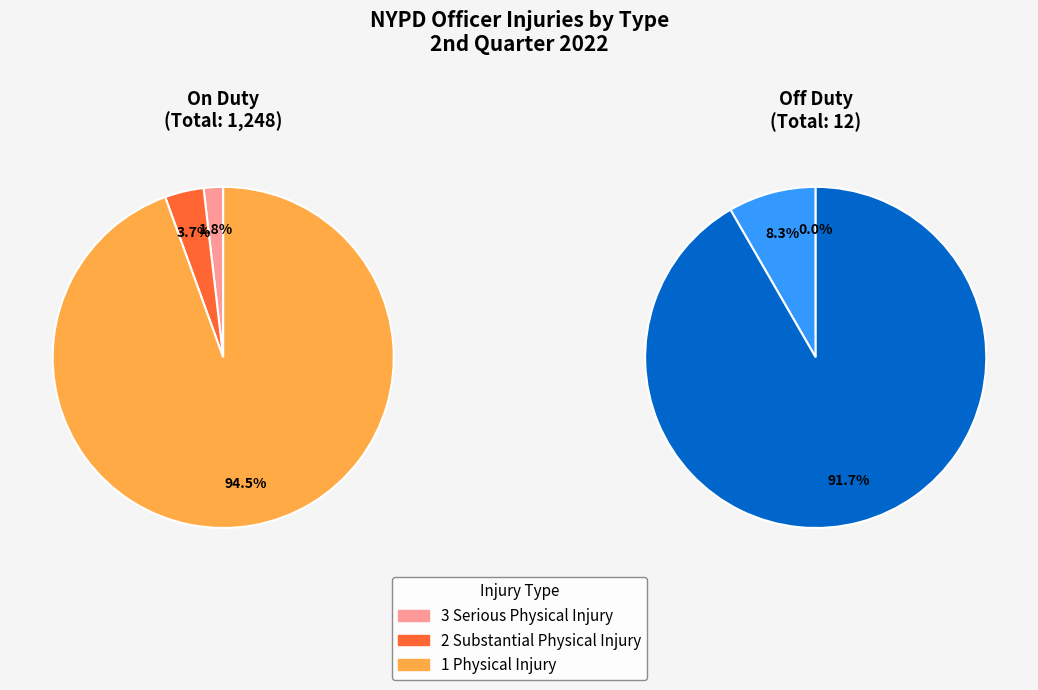

To the nearest percent, what is the average slice percentage?

33%